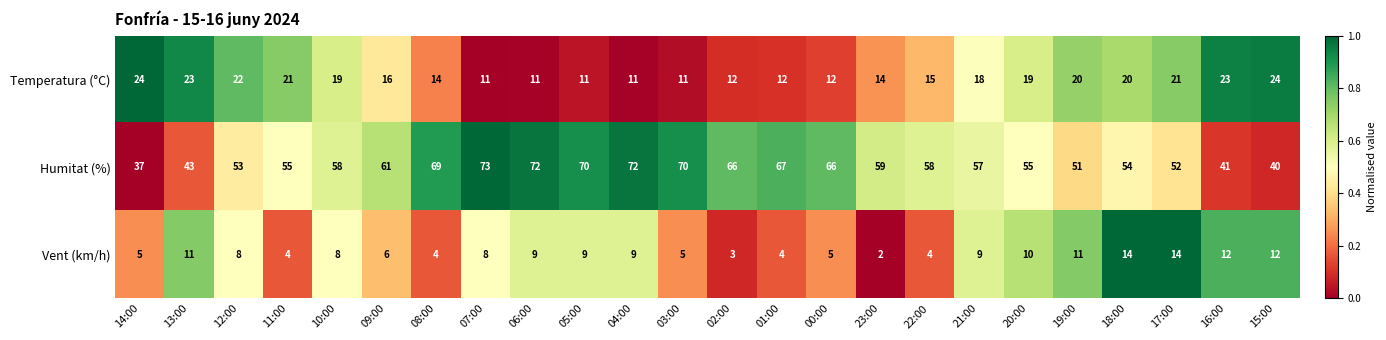

Which series has the largest range (max minus min)?

Humitat (%)